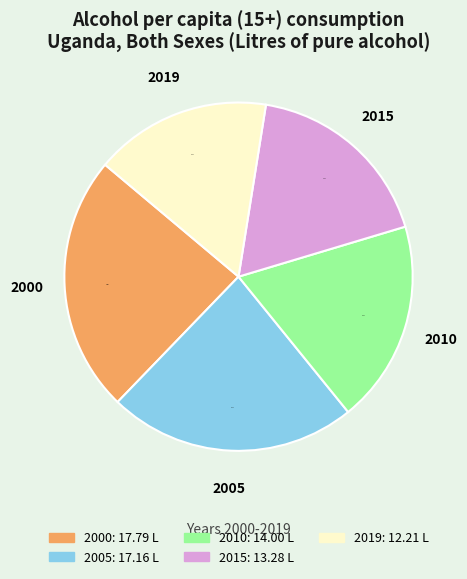

Is 2000 the majority of the pie?

No